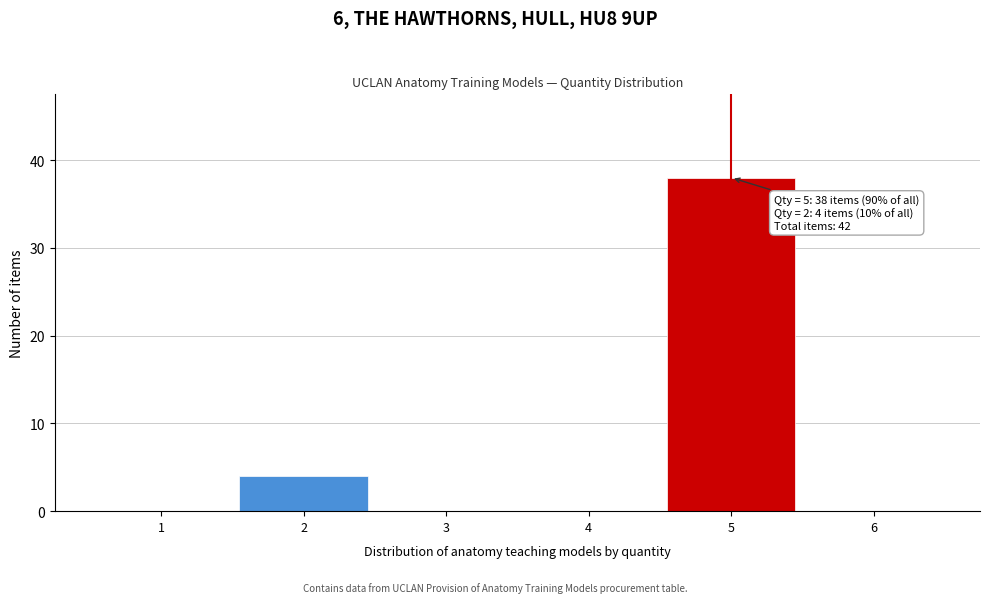

Over which range of the x-axis is the bar tallest?

4.5 to 5.5